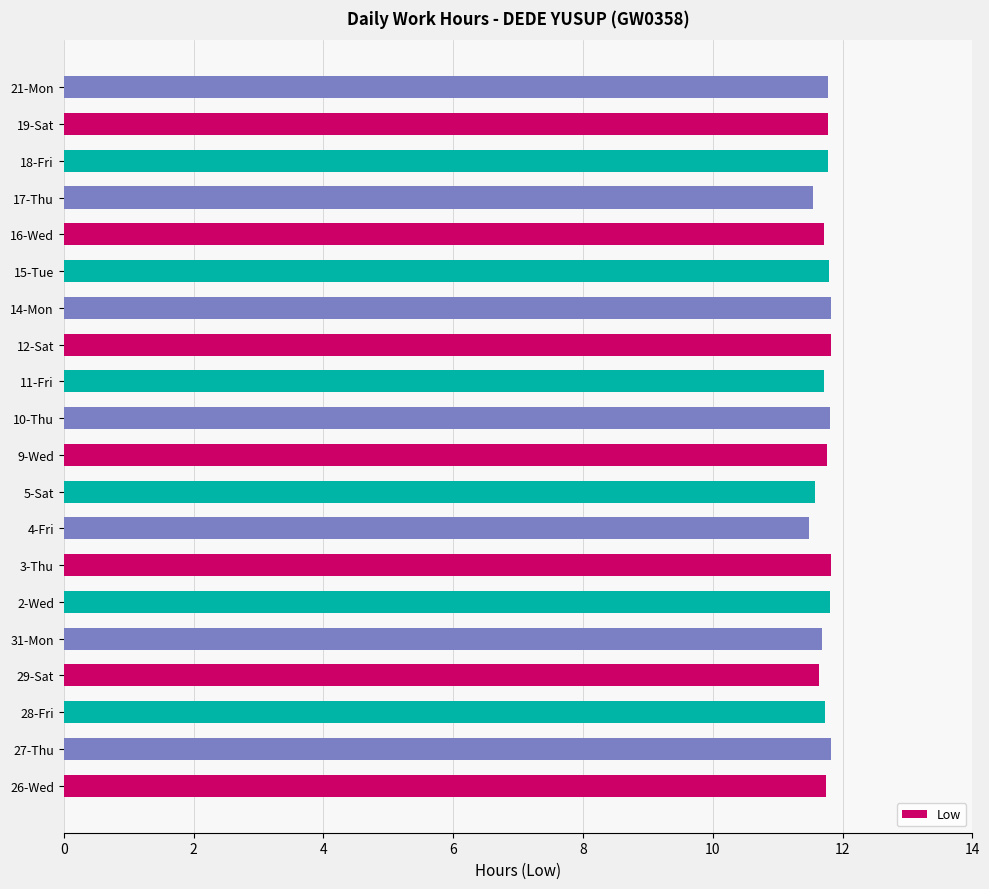

Is it true that the value at 3-Thu is 21.2?

False